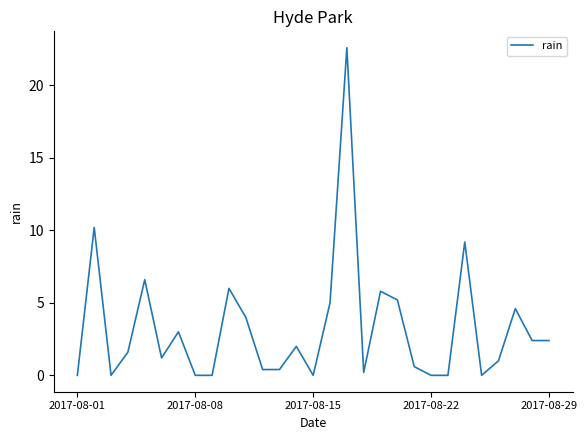

What is the difference between the maximum and minimum values?

22.6